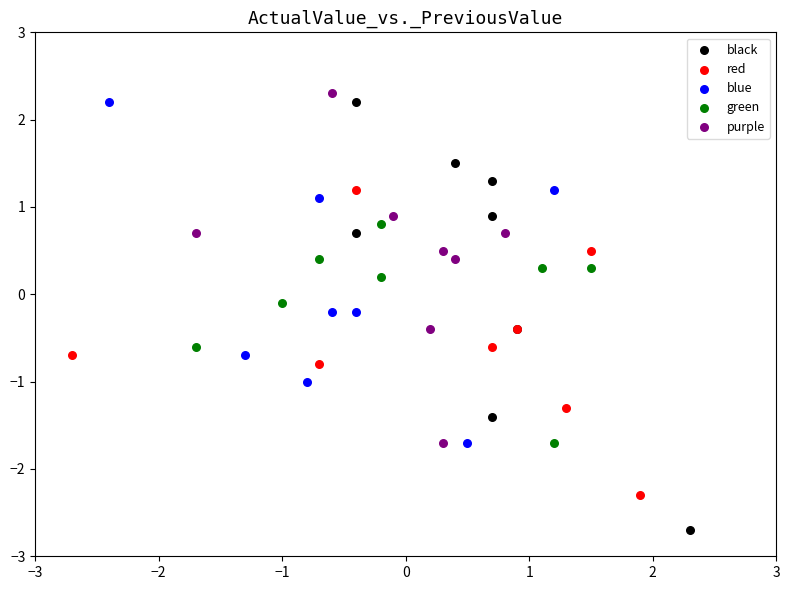

What are all the series names shown in the legend?

black, red, blue, green, purple